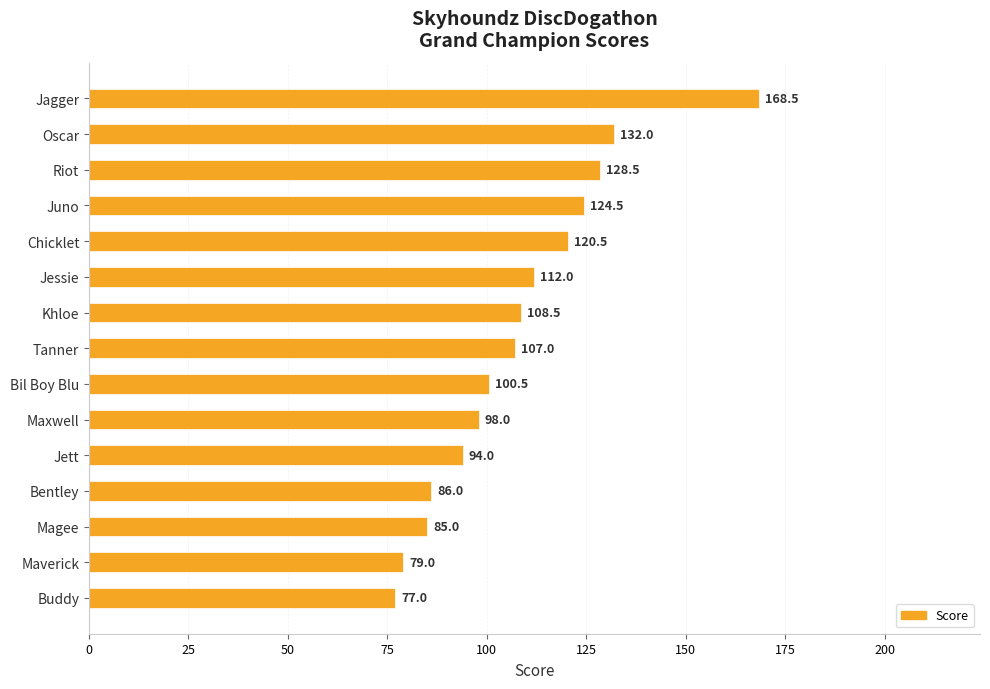

Which has a higher value, Bentley or Maverick?

Bentley